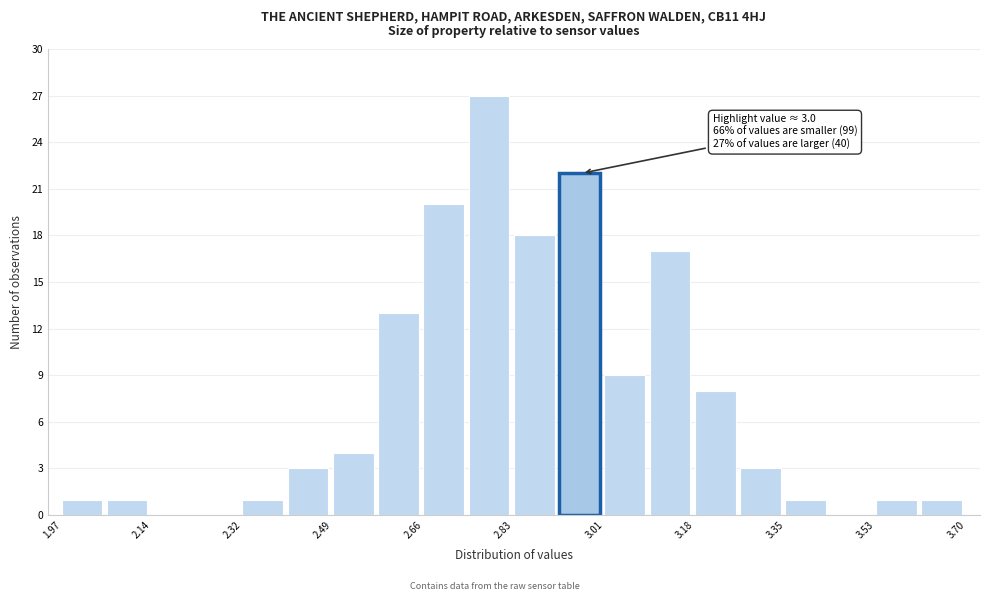

Which range on the x-axis has the tallest bar?

2.74 to 2.84